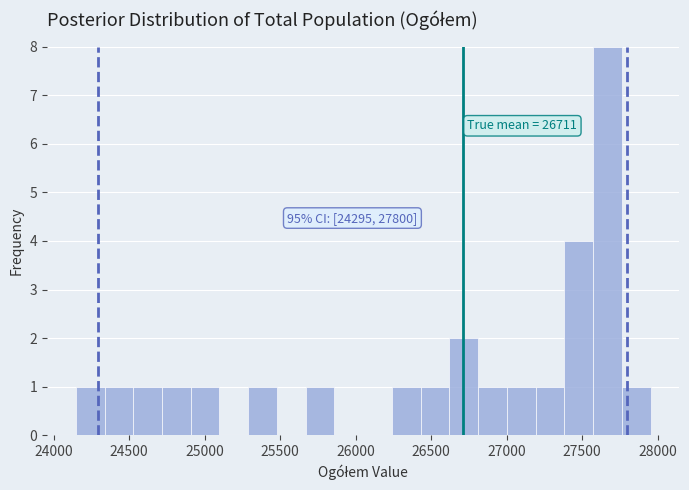

Read against the x-axis, roughly where is the centre of the tallest bar?

27650